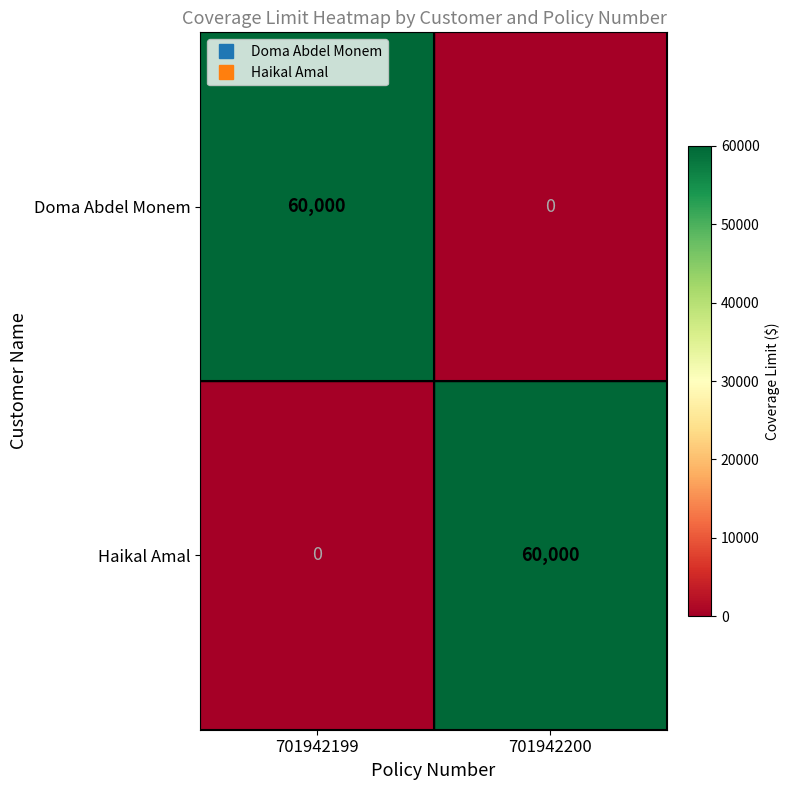

How many distinct data groups are displayed?

2